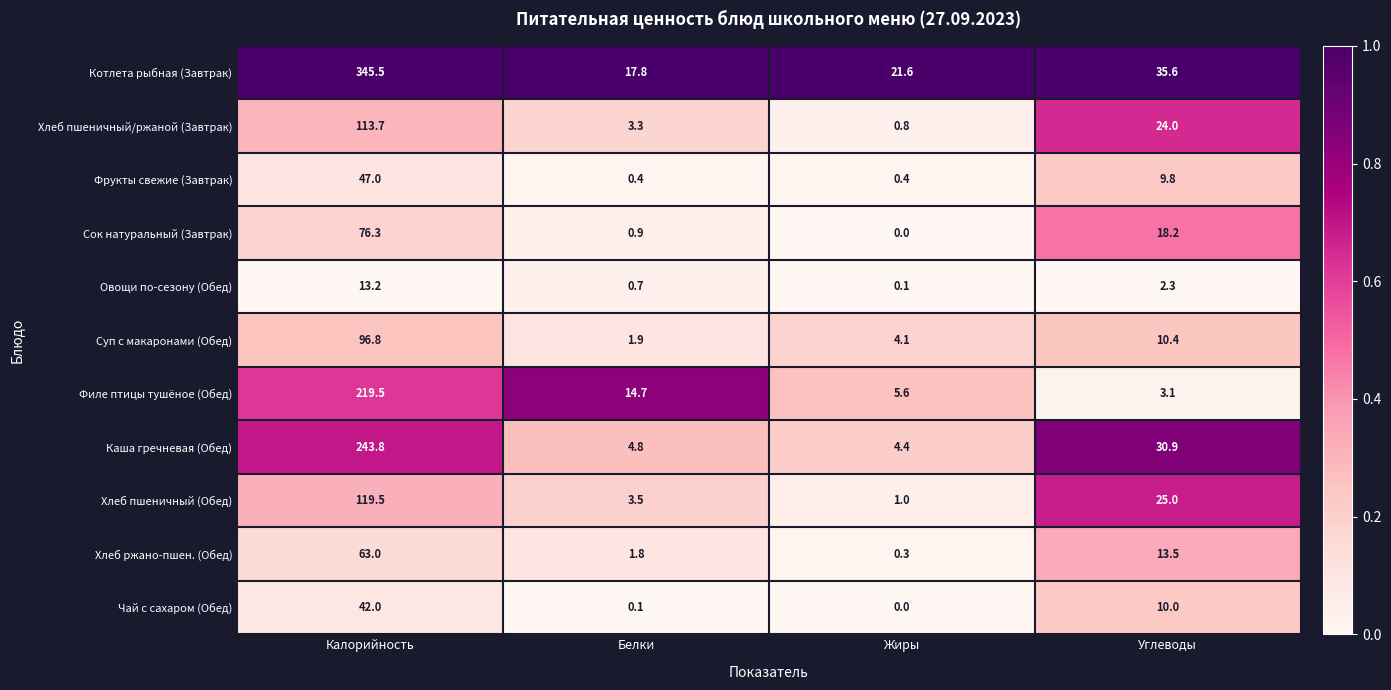

How many distinct data groups are displayed?

11